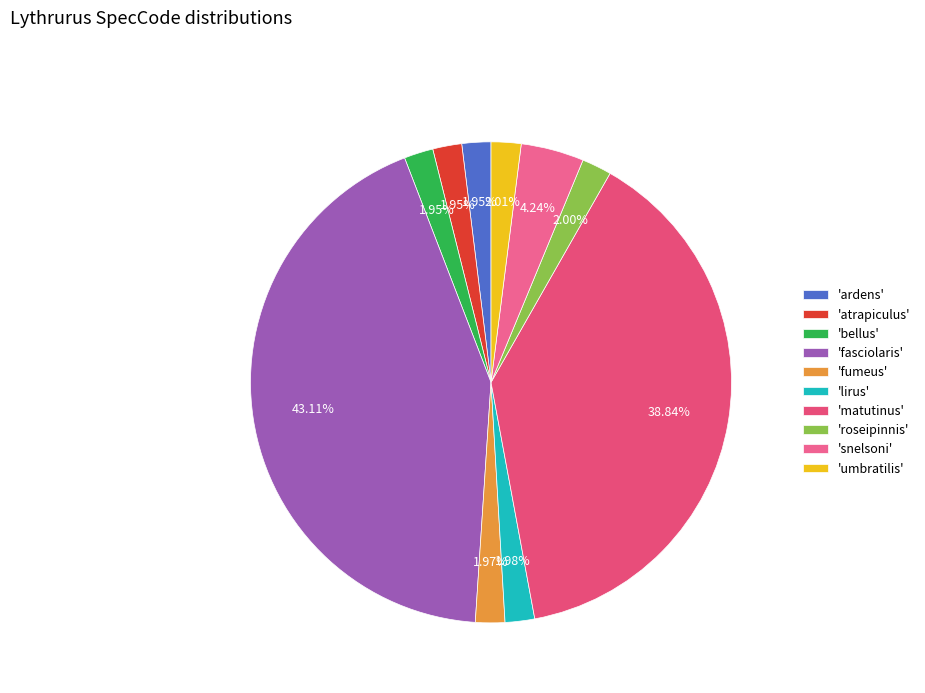

How many segments does this pie chart have?

10